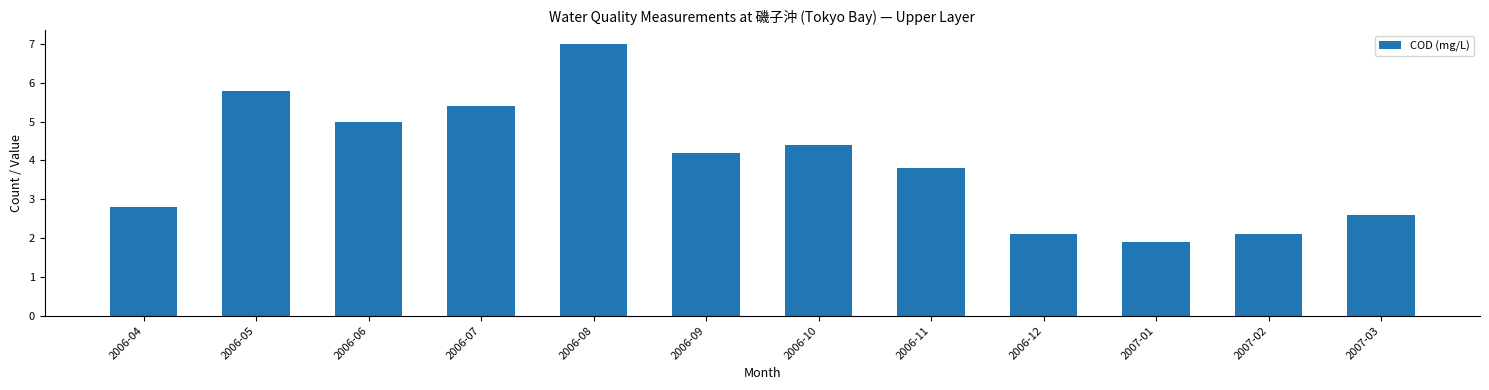

Which category has the highest value across all series?

2006-08